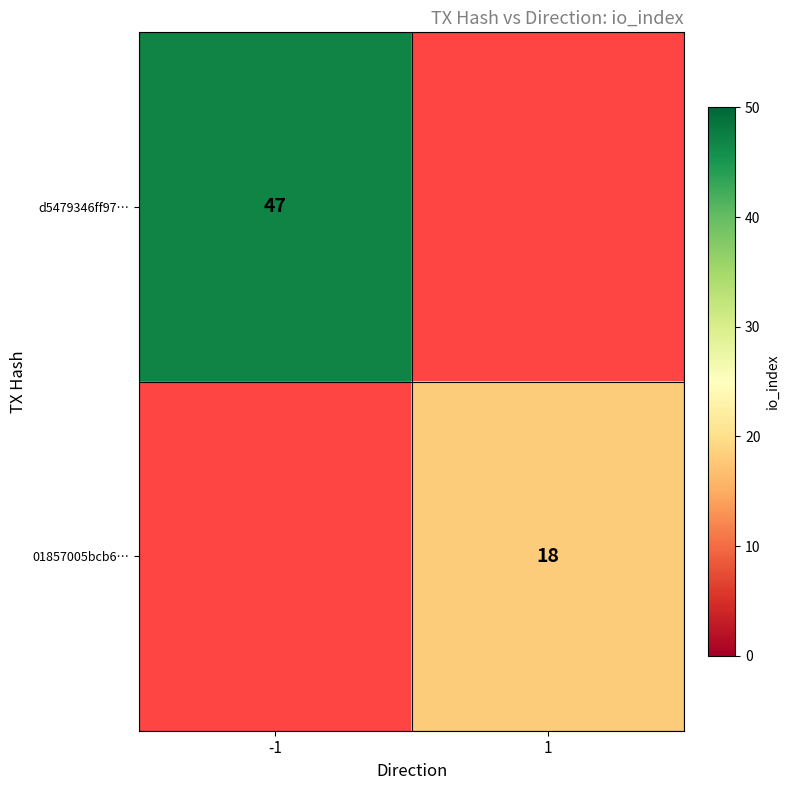

The value of d5479346ff97… at -1 is 47. True or false?

True